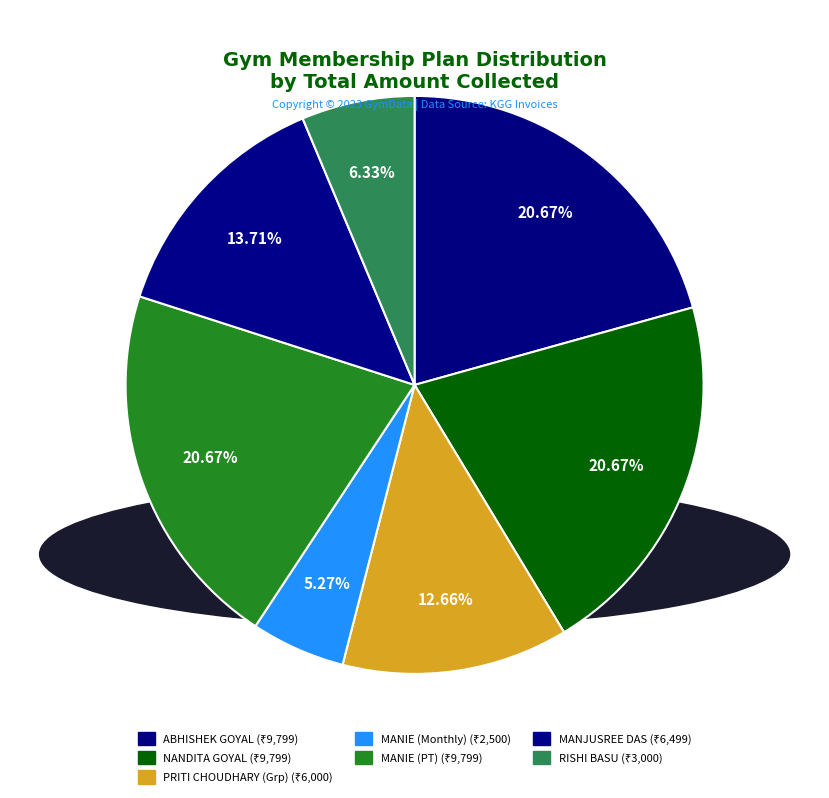

How many segments does this pie chart have?

7